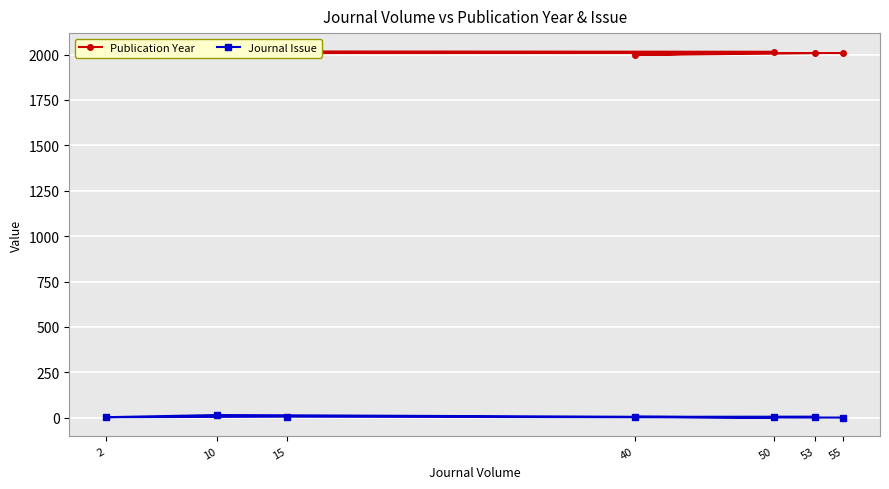

At how many categories does at least one series exceed 1500?

7